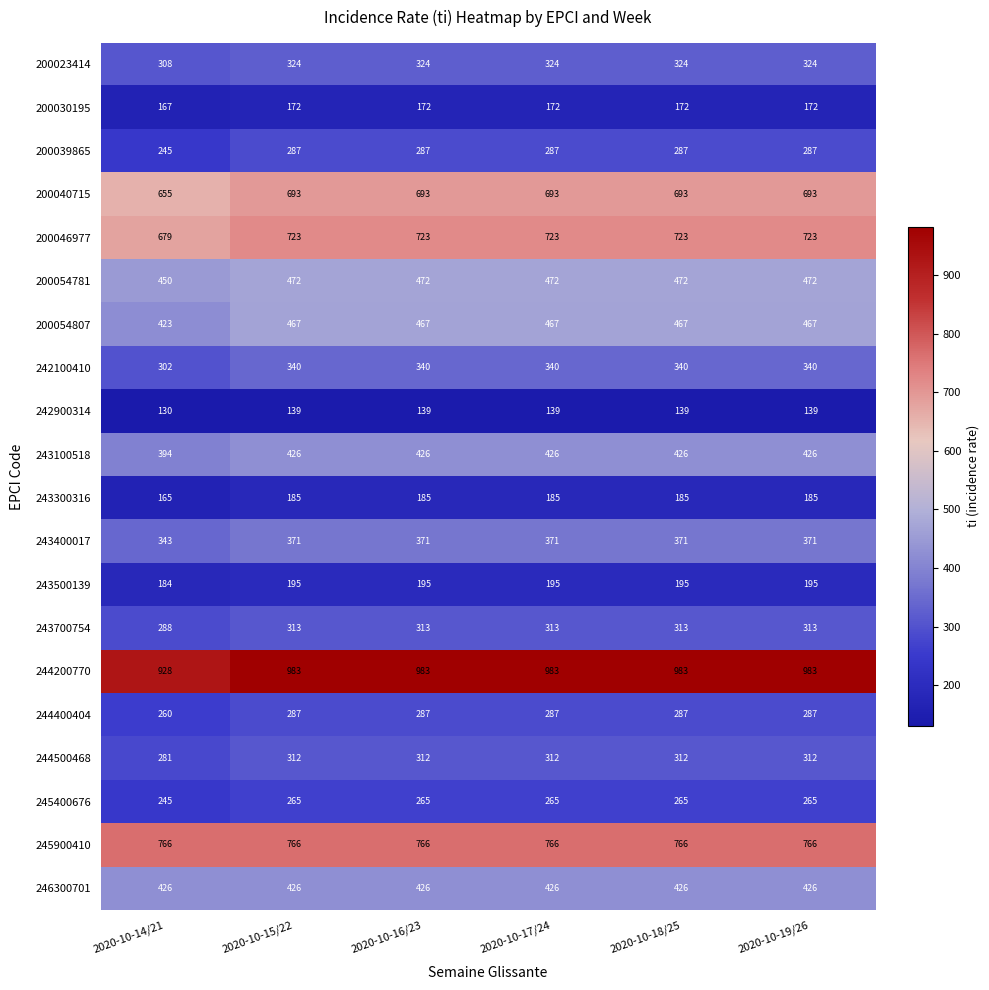

What value does the 243300316 series have at 2020-10-18/25?

185